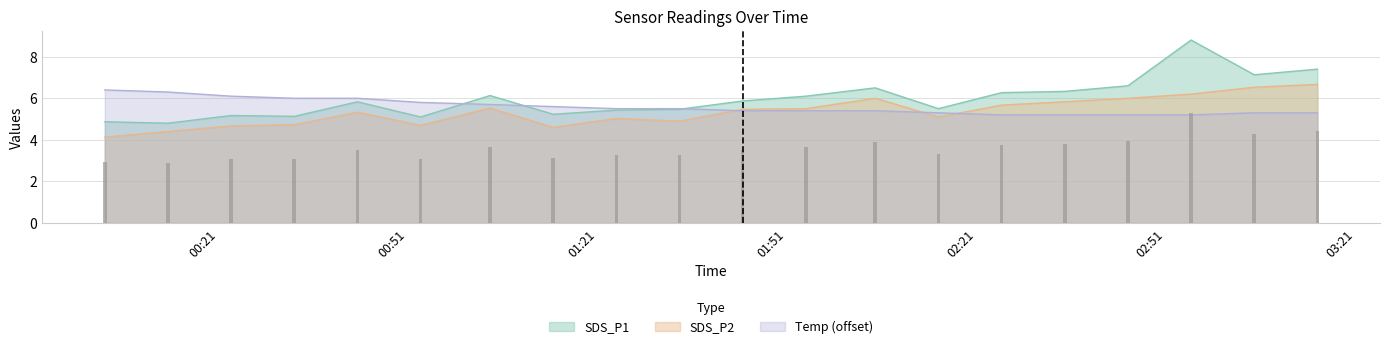

What are all the series names shown in the legend?

SDS_P1, SDS_P2, Temp